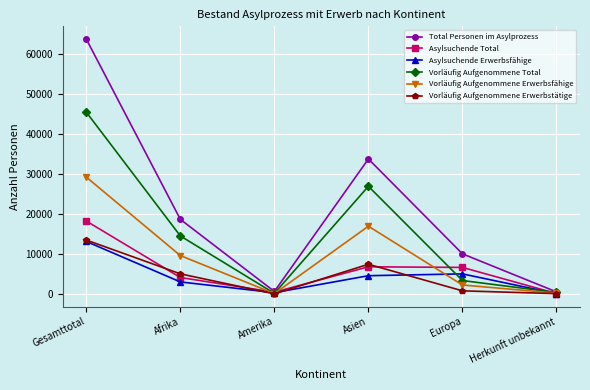

Is the value of Vorläufig Aufgenommene Total at Europa greater than the value of Asylsuchende Total at Gesamttotal?

No